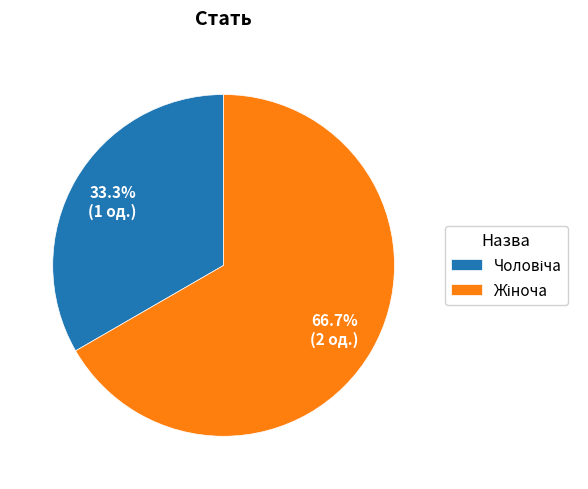

To the nearest percent, what is the average slice percentage?

50%